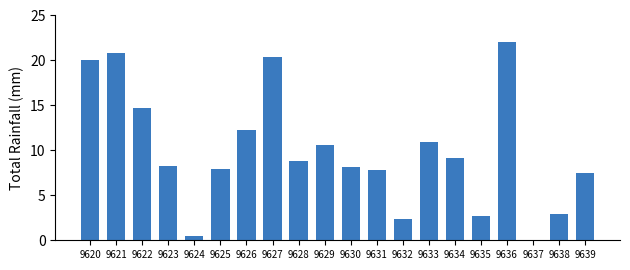

What value does the data have at 9627?

20.3